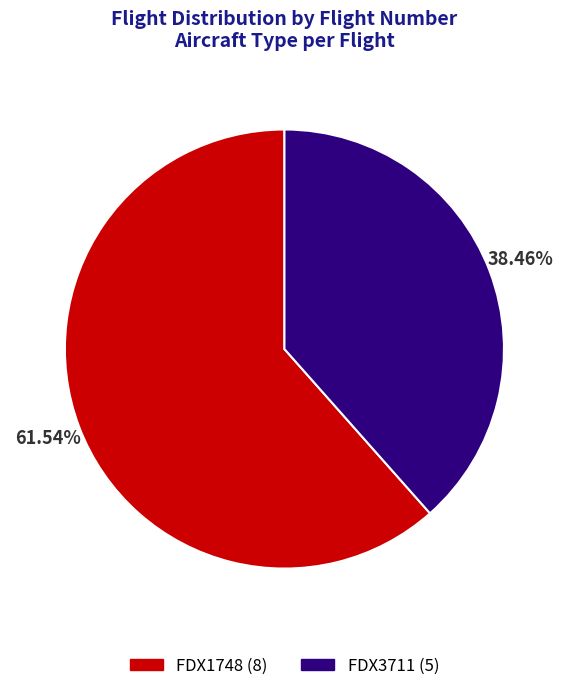

Rank the categories by value from highest to lowest.

FDX1748, FDX3711